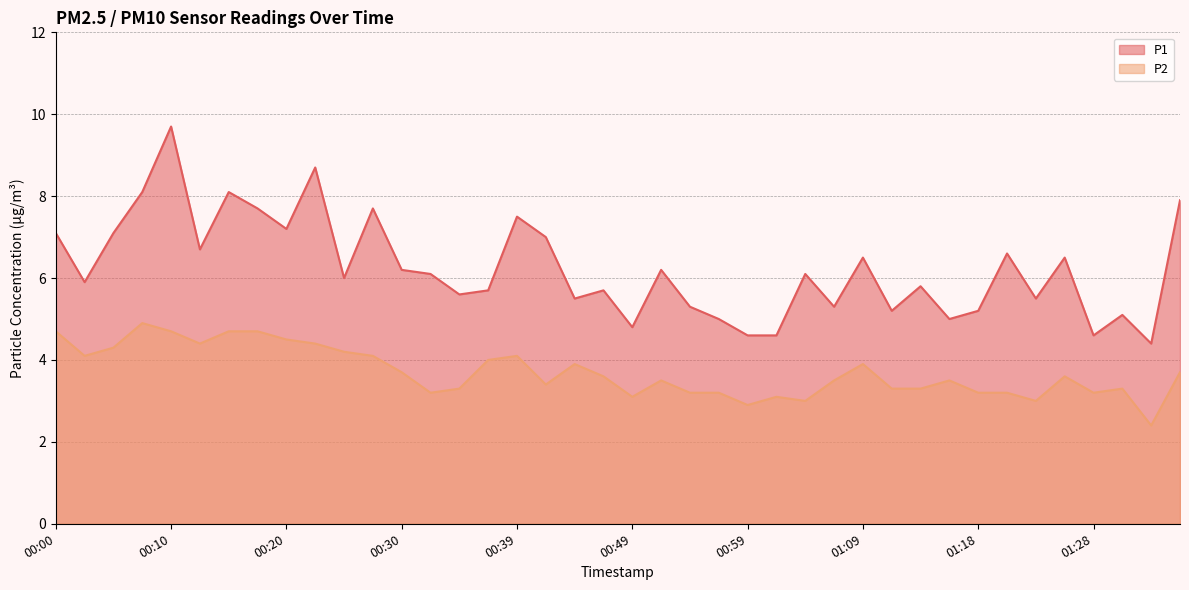

Where is the first local maximum for P2?

00:08